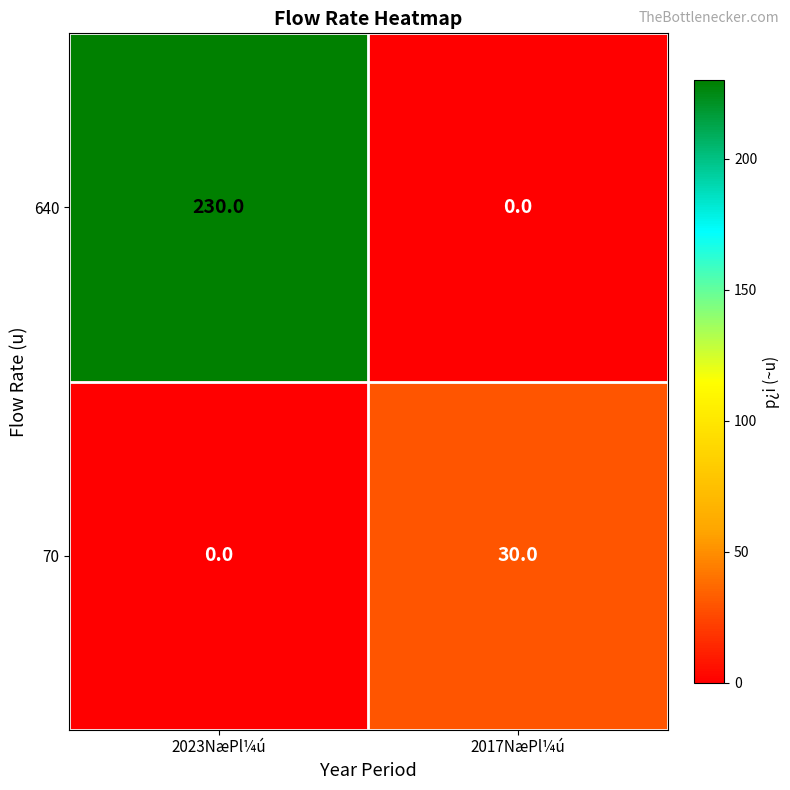

How many series are shown in this chart?

2